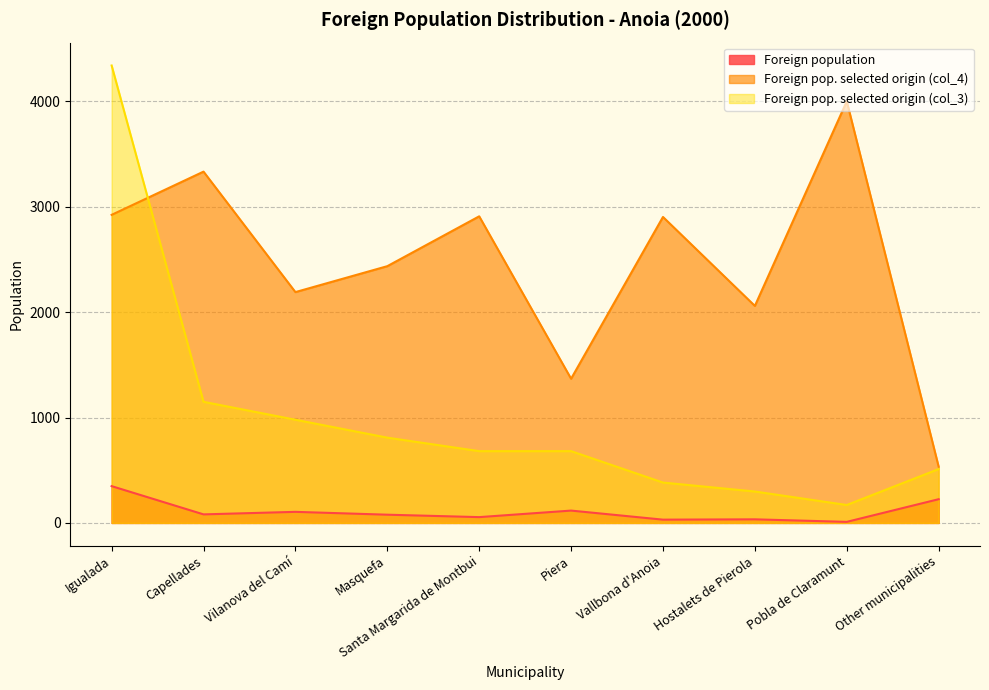

At which label does Foreign population first exceed 81?

Igualada